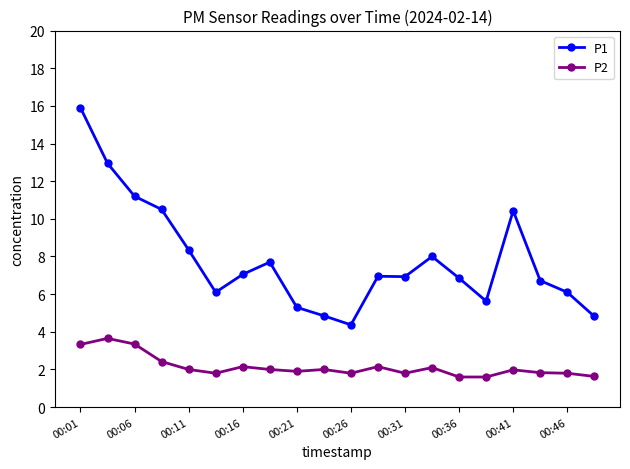

What is the value of the P1 point at the 11th from the left?

4.4